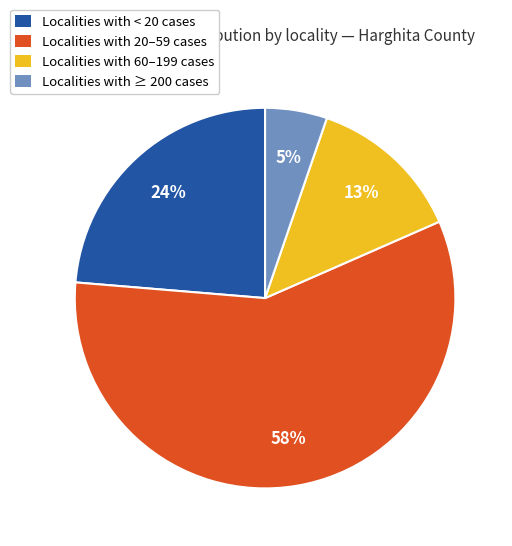

What percentage is the Localities with ≥ 200 cases slice, to the nearest percent?

5%